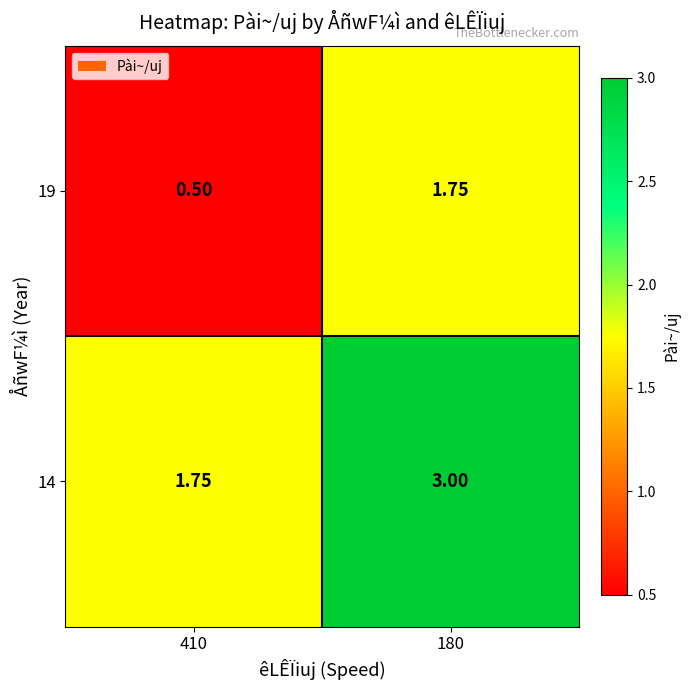

How many categories are shown in the chart?

2